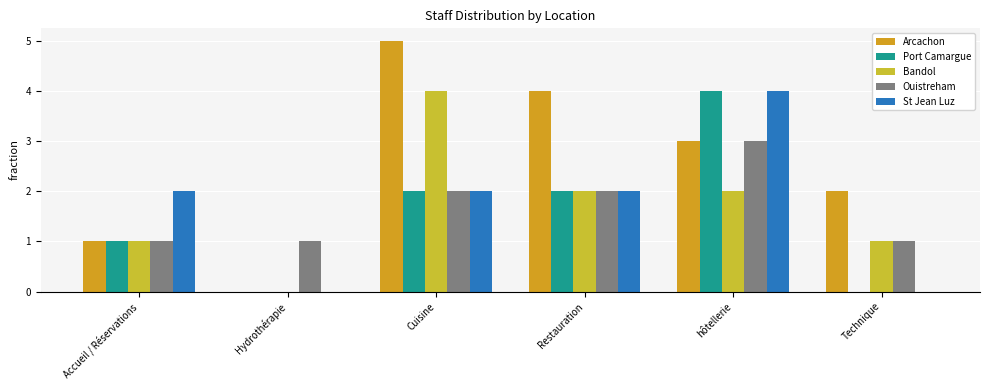

Reading right to left, what are all the values shown in this chart?

Arcachon: 2	3	4	5	0	1
Port Camargue: 0	4	2	2	0	1
Bandol: 1	2	2	4	0	1
Ouistreham: 1	3	2	2	1	1
St Jean Luz: 0	4	2	2	0	2